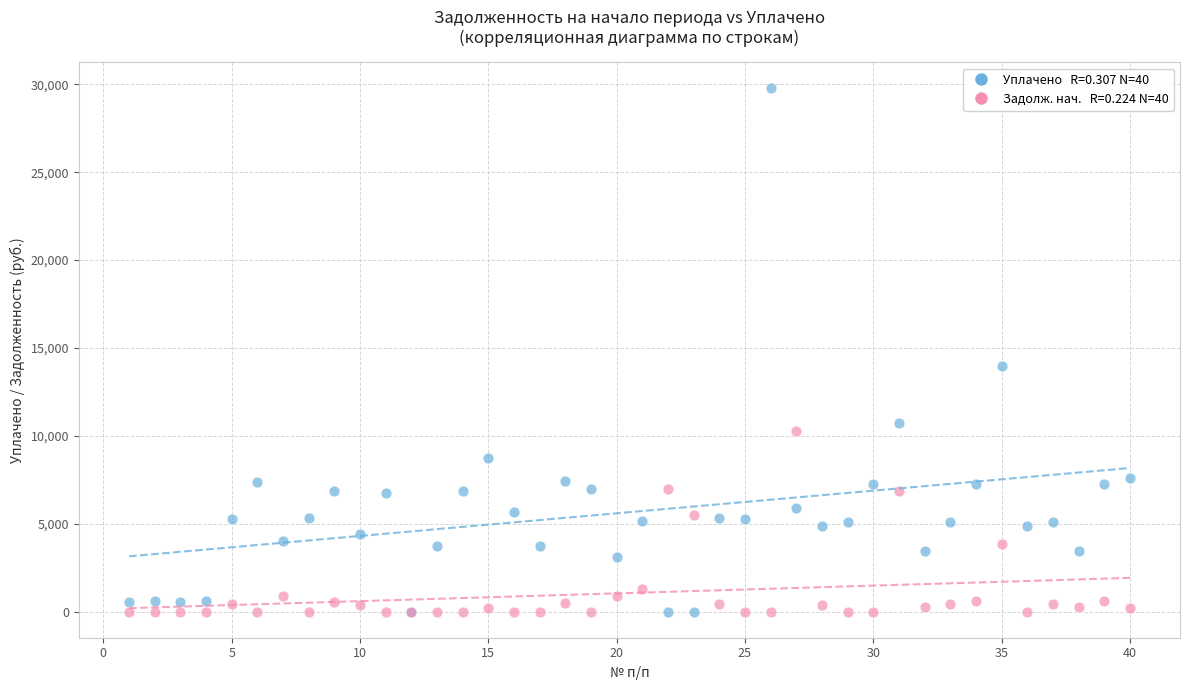

Across all series, what Y value is closest to 14881?

13996.2